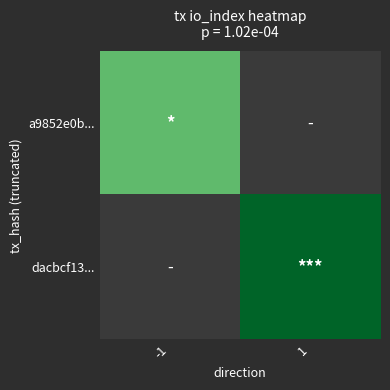

List the series in order of their peak value, highest first.

a9852e0b..., dacbcf13...